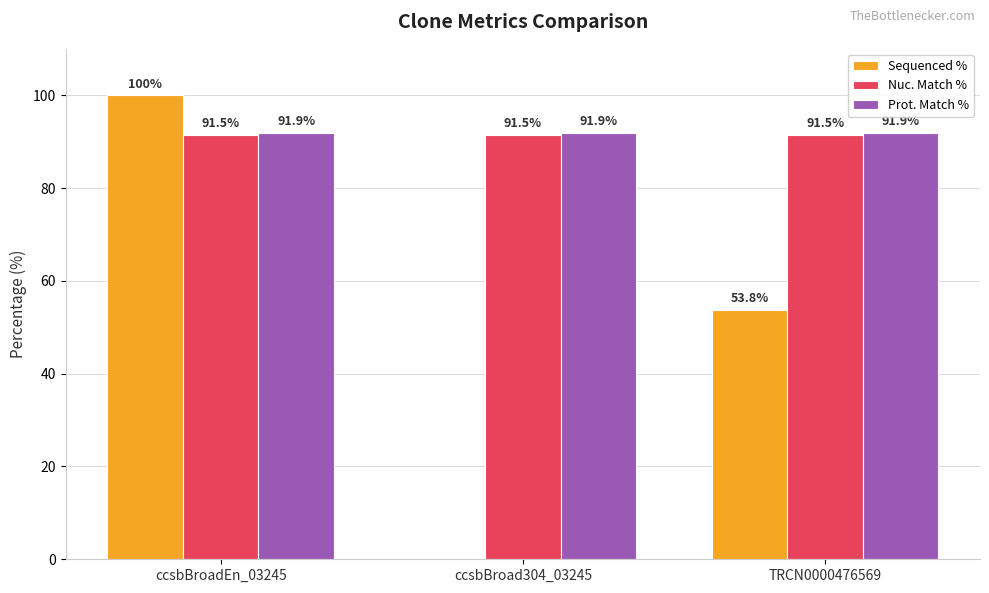

What is the sum of all Nuc. Match % values?

274.5